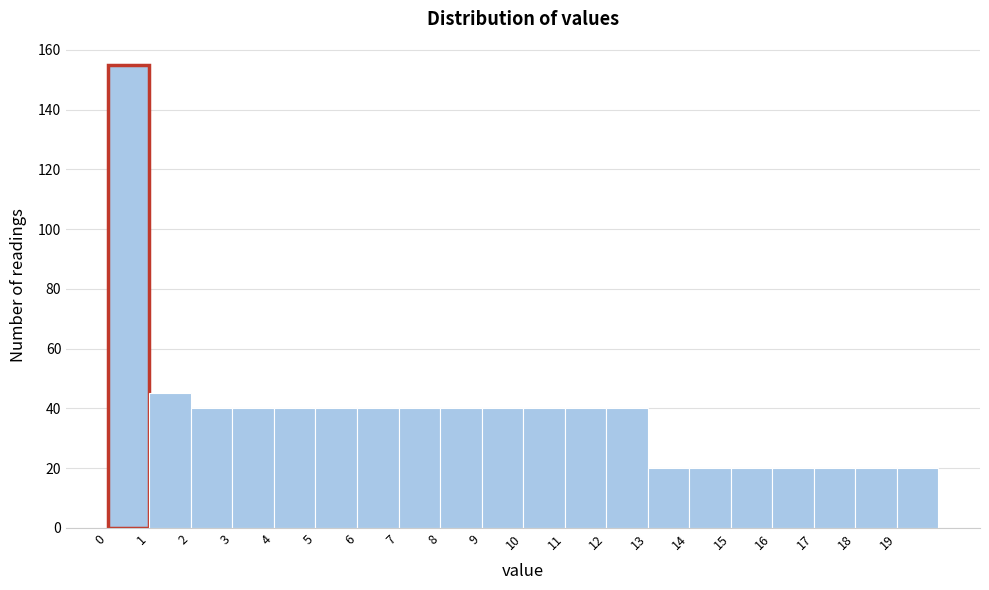

Over which range of the x-axis is the bar tallest?

0 to 1